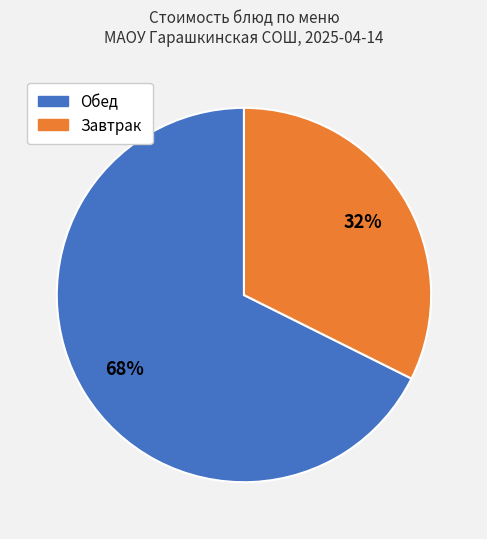

Between Завтрак and Обед, which is larger?

Обед